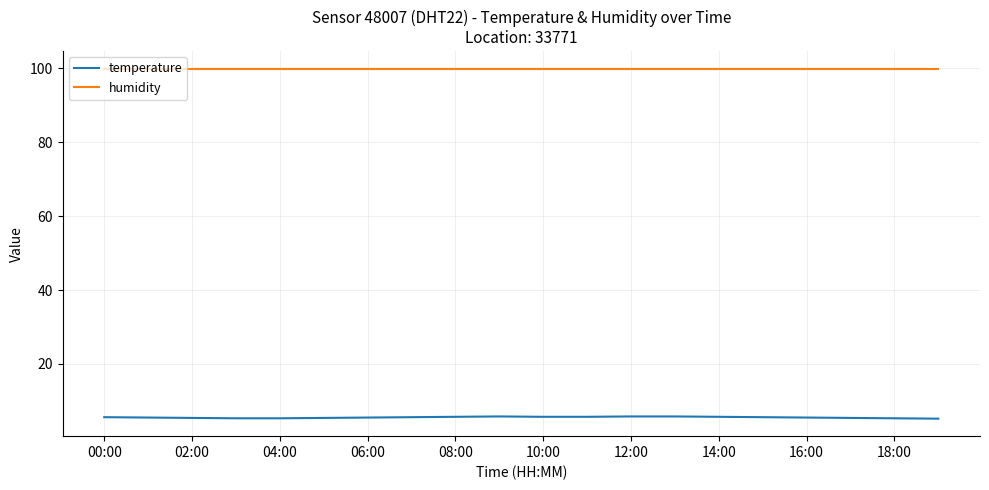

Which series has the largest total across all categories?

humidity